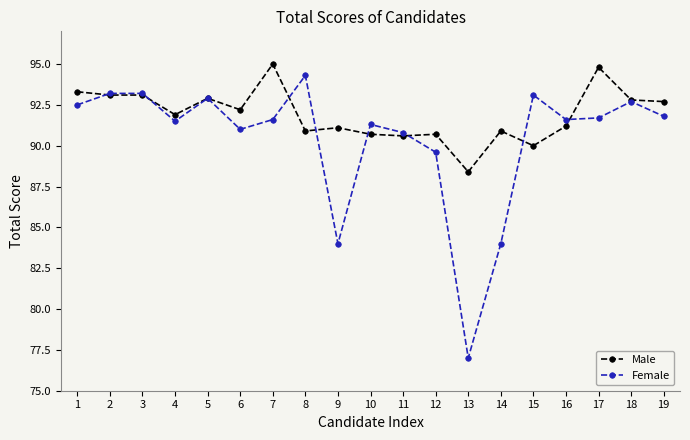

At how many categories does at least one series exceed 81?

19